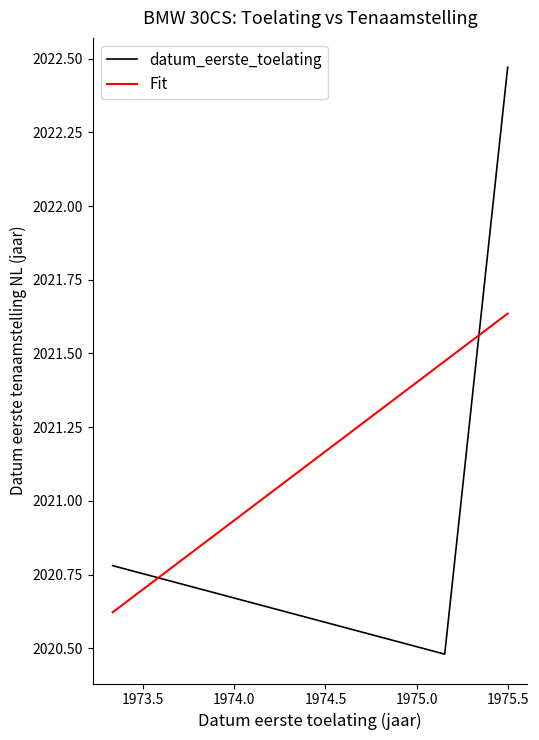

What is the sum of all datum_eerste_toelating values?

6063.7